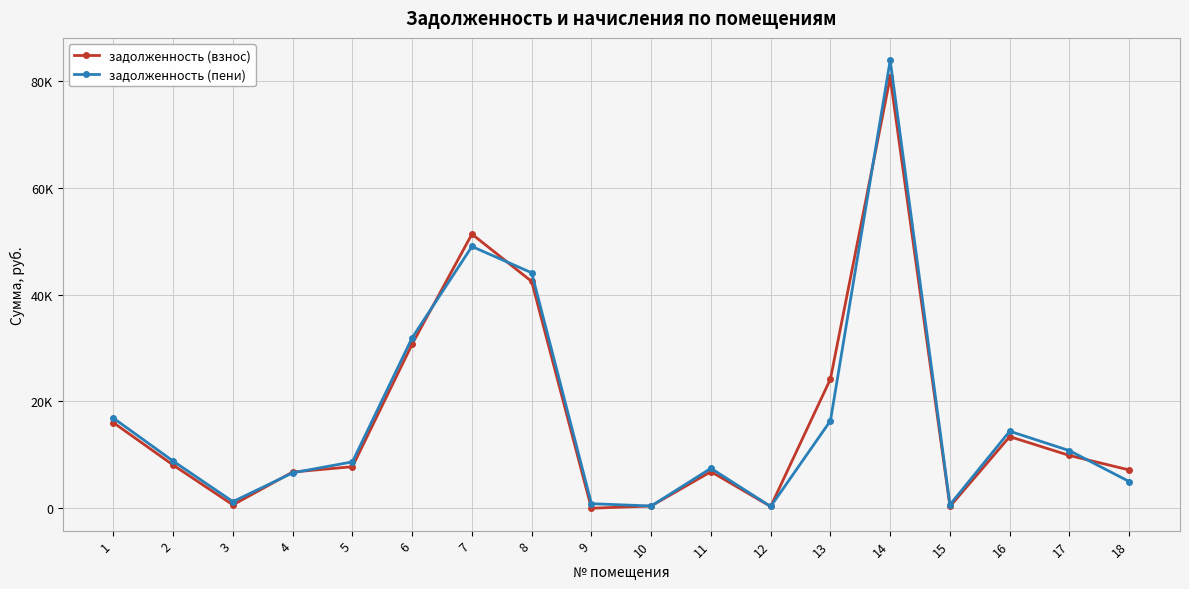

Where do задолженность (пени) and задолженность (взнос) first cross each other?

3 and 4